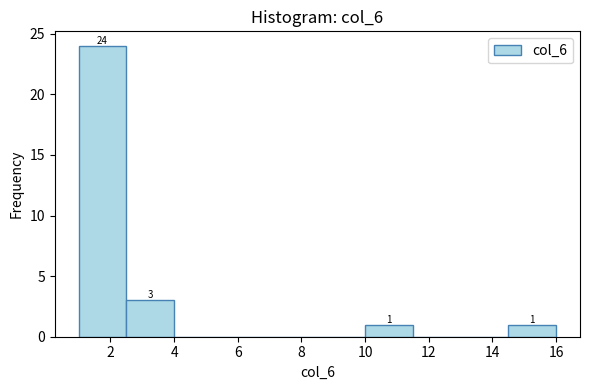

Which range on the x-axis has the tallest bar?

1.0 to 2.5